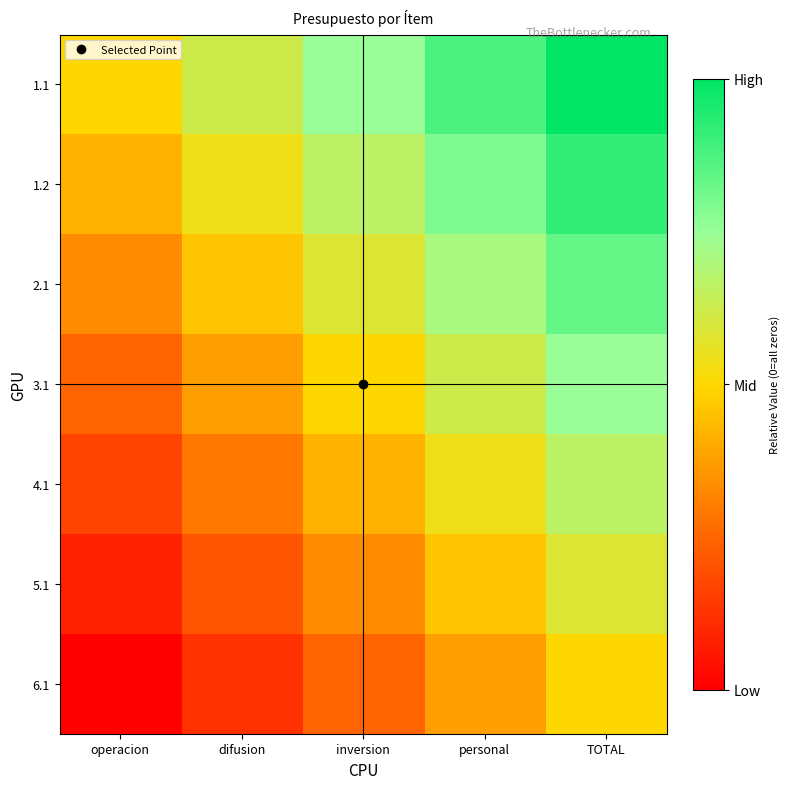

At difusion, list the series in order from smallest to largest.

6.1, 5.1, 4.1, 3.1, 2.1, 1.2, 1.1